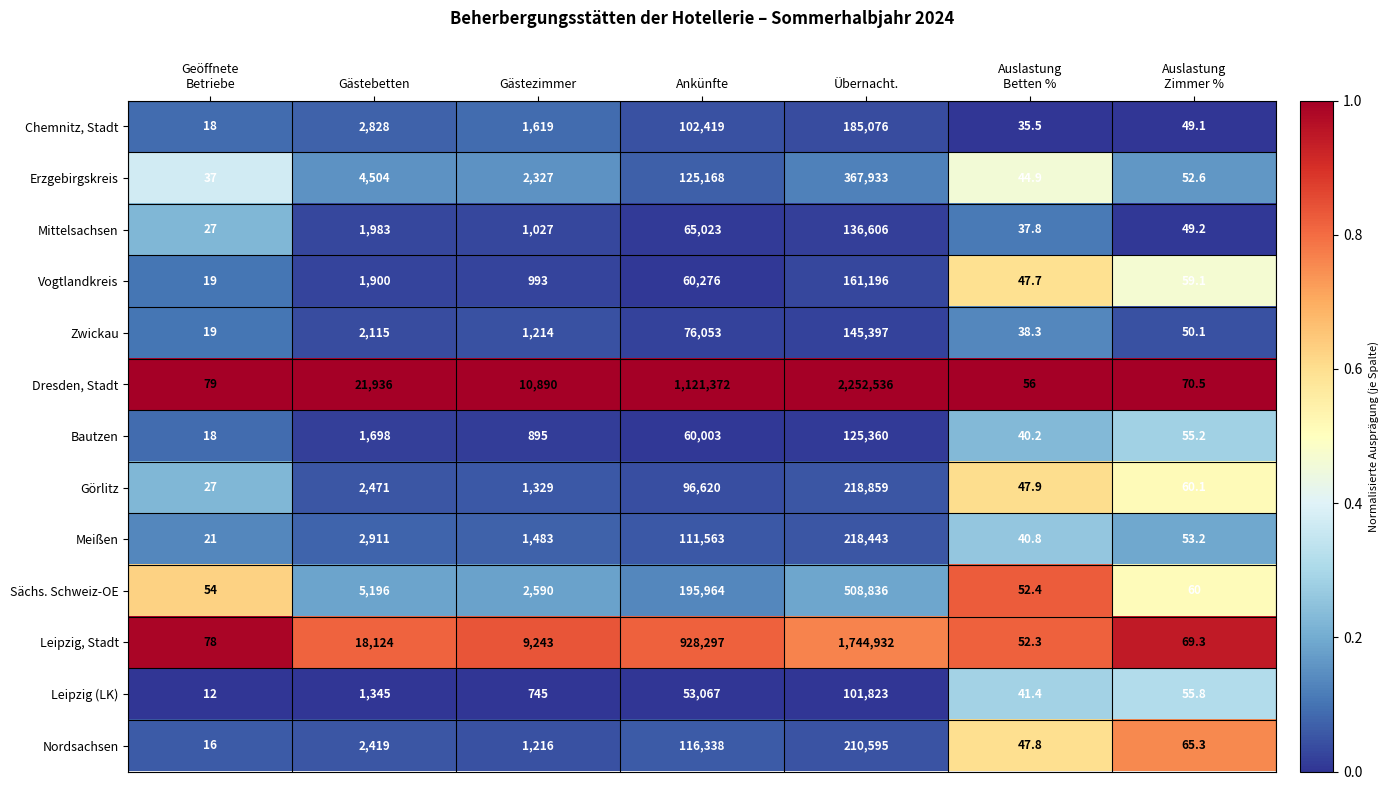

Which series changed the most between Gästezimmer and Übernacht.?

Dresden, Stadt